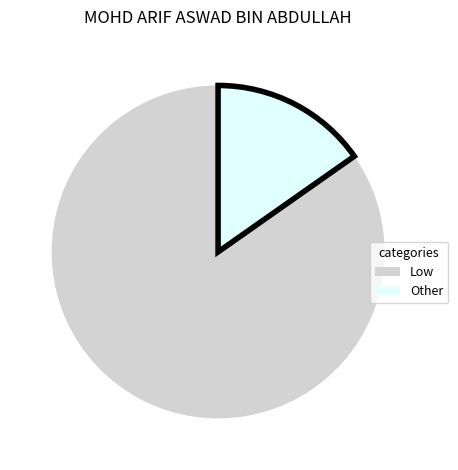

Is the sum of Other and Low greater than half?

Yes